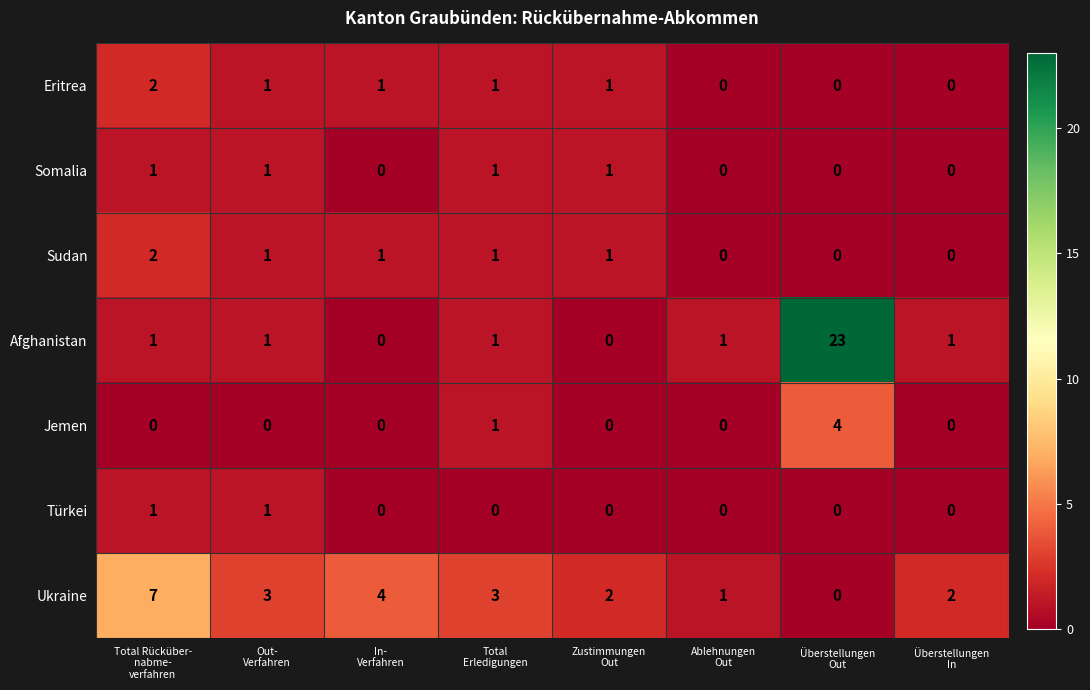

What is the average value of the Afghanistan series?

4